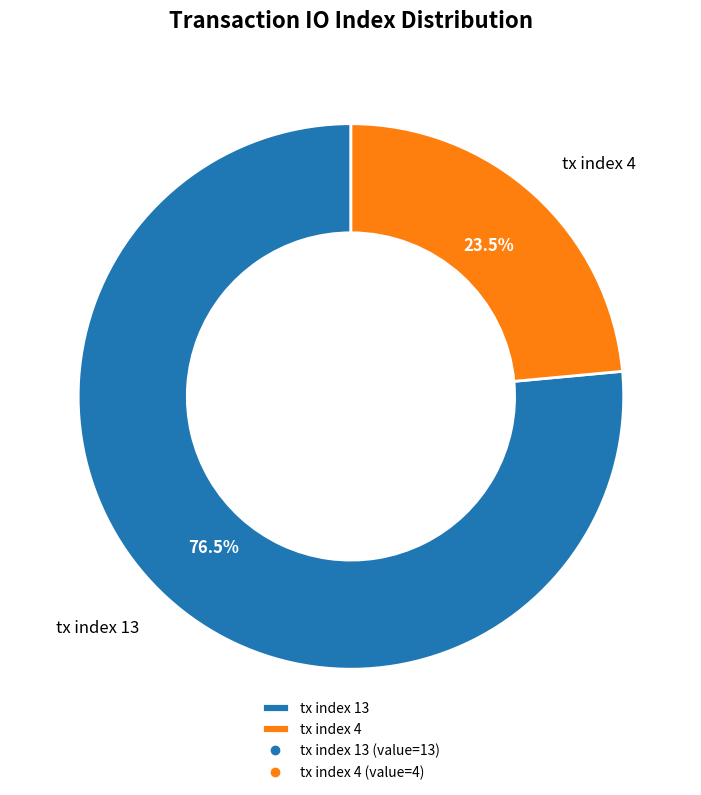

Which category has the smallest portion of the pie?

tx index 4